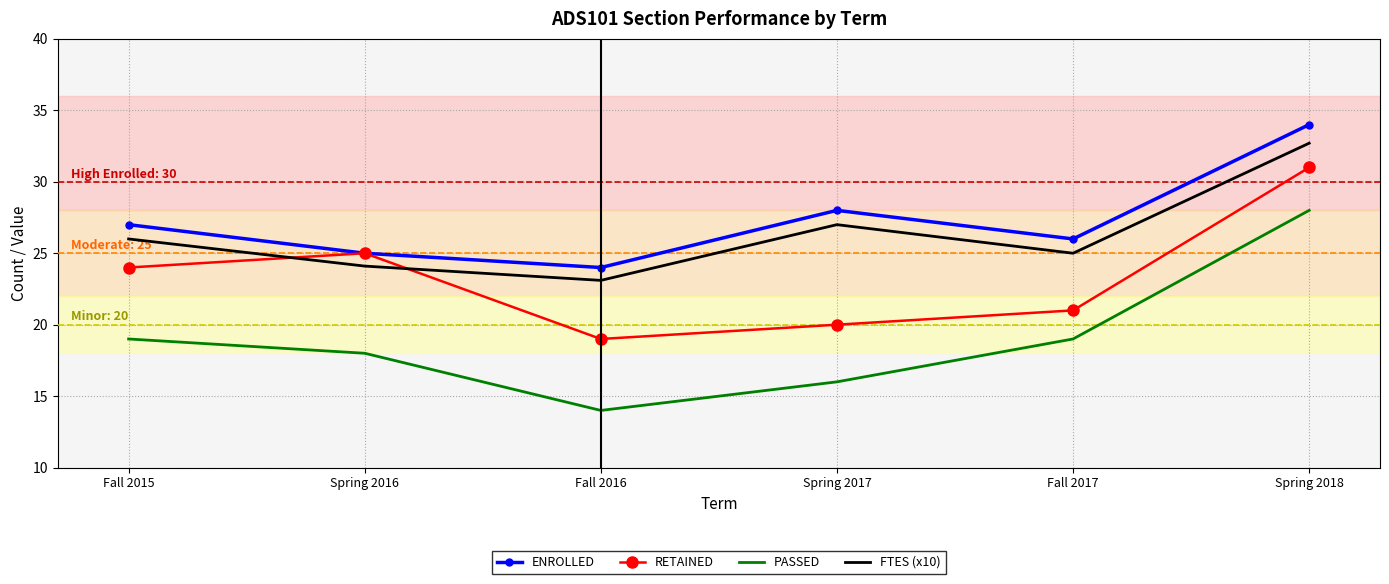

Reading left to right, list all the values displayed in this chart.

ENROLLED: 27.0	25.0	24.0	28.0	26.0	34.0
RETAINED: 24.0	25.0	19.0	20.0	21.0	31.0
PASSED: 19.0	18.0	14.0	16.0	19.0	28.0
FTES (x10): 26.0	24.1	23.1	27.0	25.0	32.7